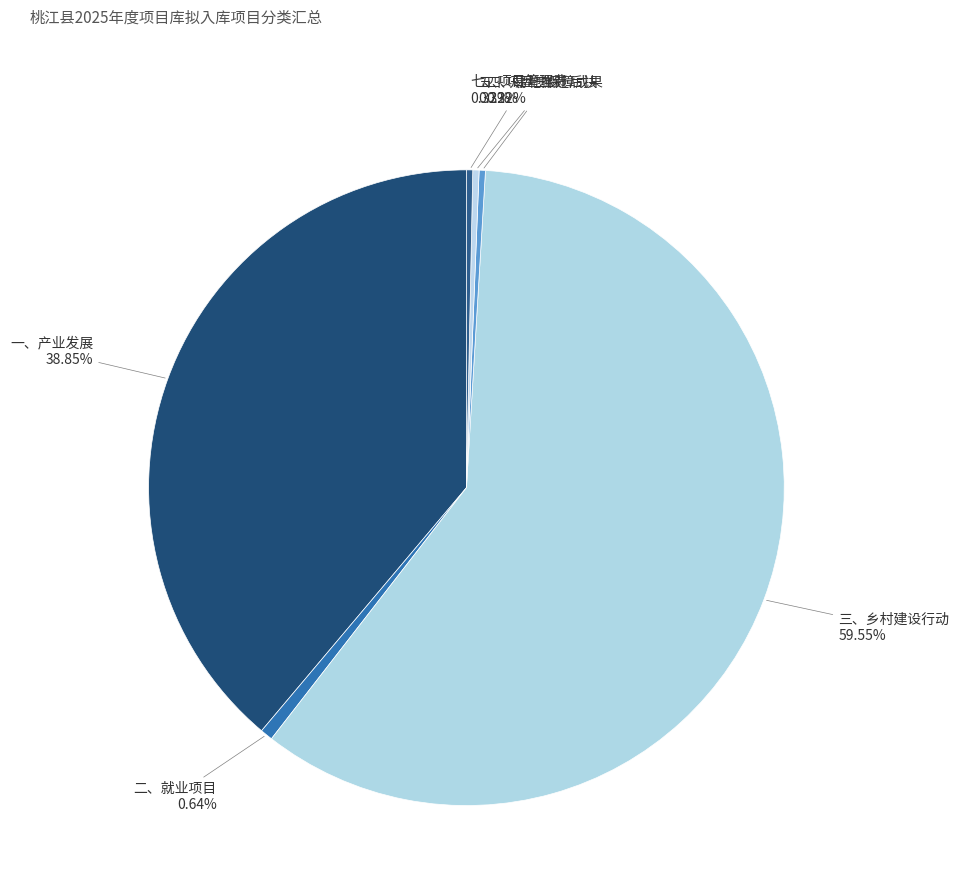

To the nearest percent, what is the combined percentage of 二、就业项目 and 四、易地搬迁后扶?

1%